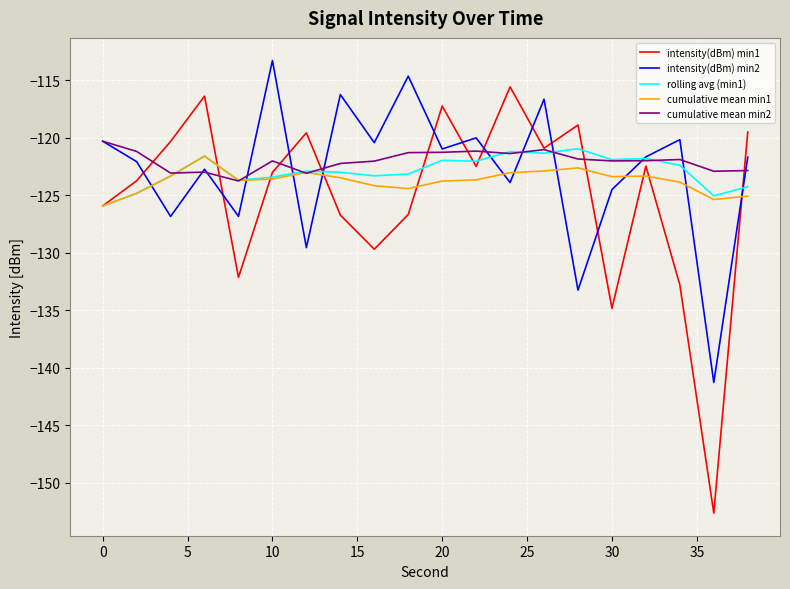

Which series has the largest range (max minus min)?

intensity(dBm) min1